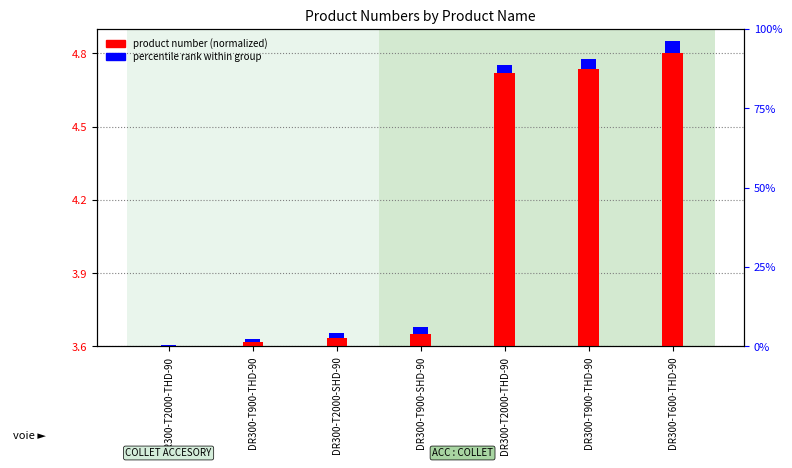

The value of product number (normalized) at DR300-T2000-THD-90 is 1.6. True or false?

False